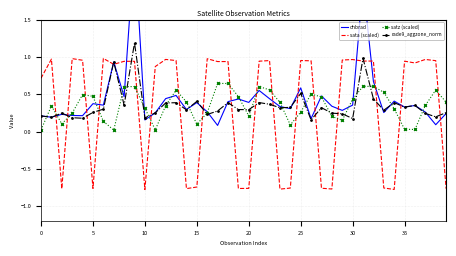

What is the total value across all series at 10?

1.6